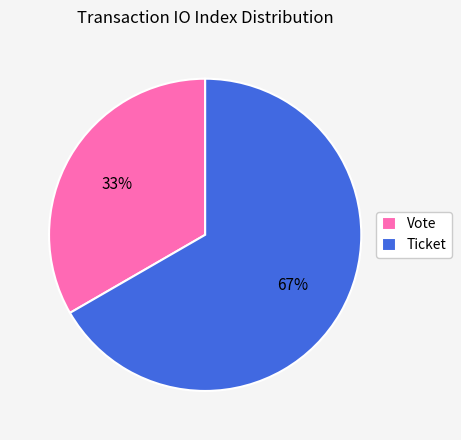

What percentage is the Vote slice, to the nearest percent?

33%